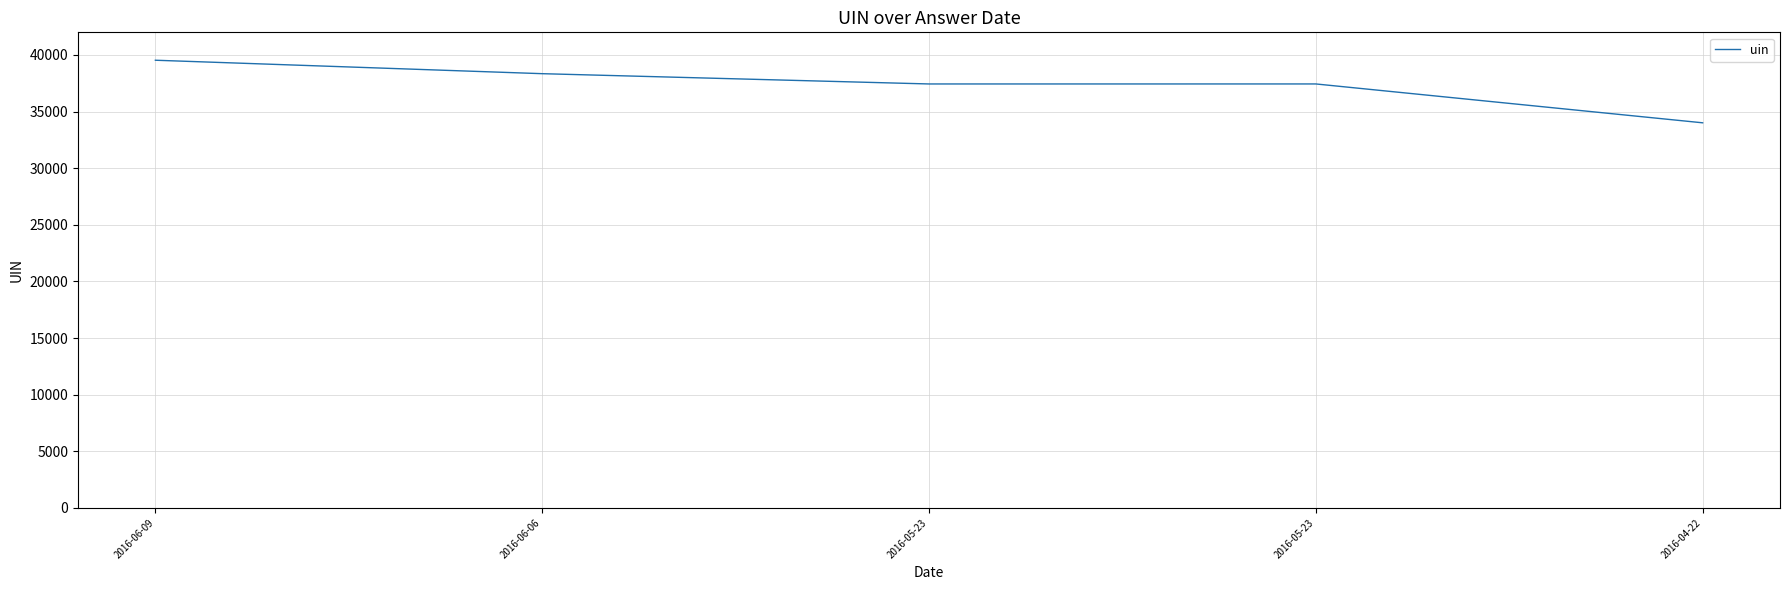

Rank the categories by value from highest to lowest.

2016-06-09, 2016-06-06, 2016-05-23, 2016-05-23, 2016-04-22